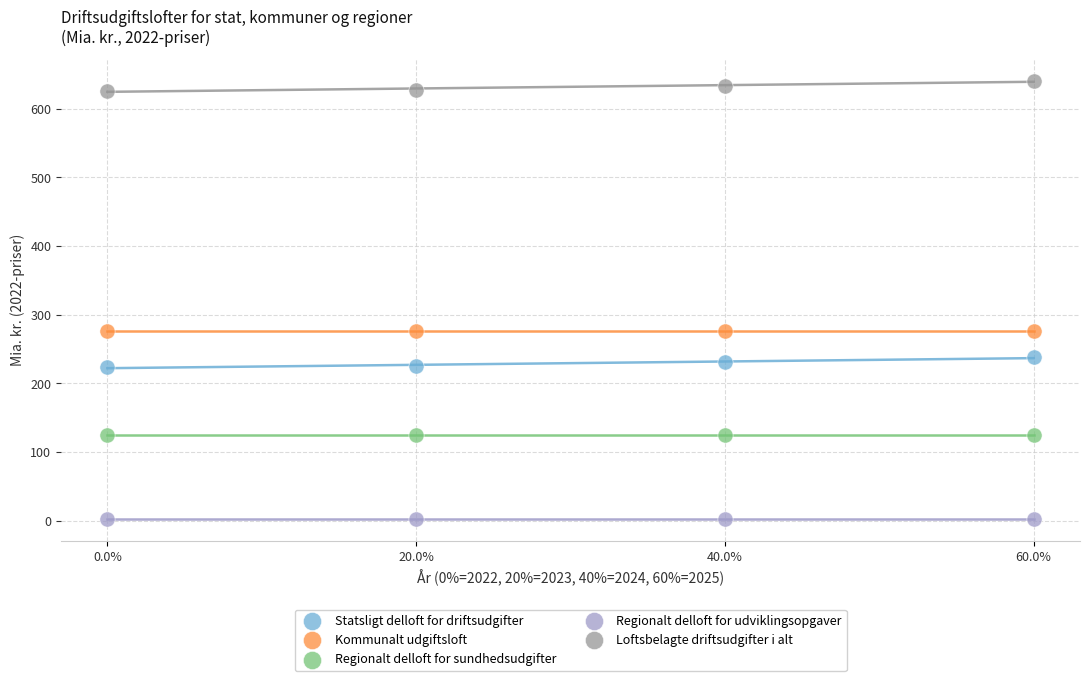

Which series reaches the maximum Y coordinate?

Loftsbelagte driftsudgifter i alt